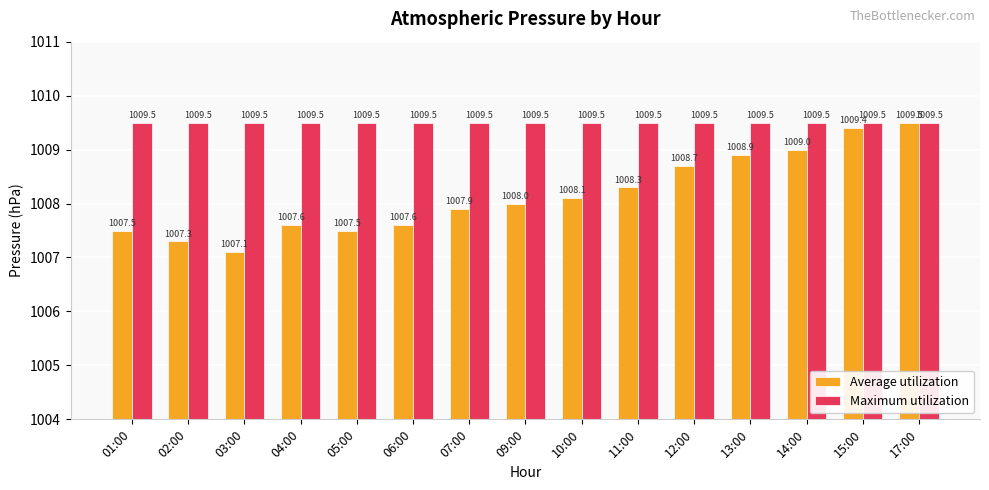

Where is Average utilization nearest to the value 1008?

09:00